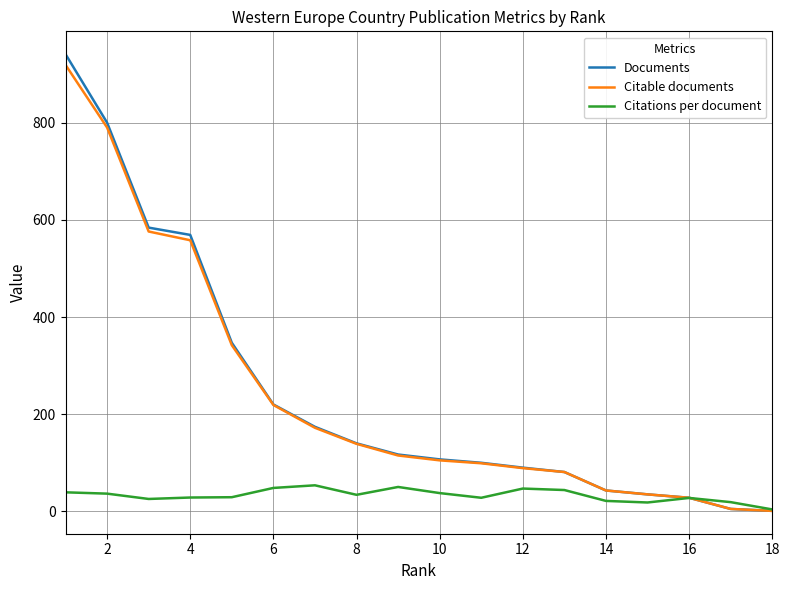

What is the highest value of the Citations per document series?

53.6